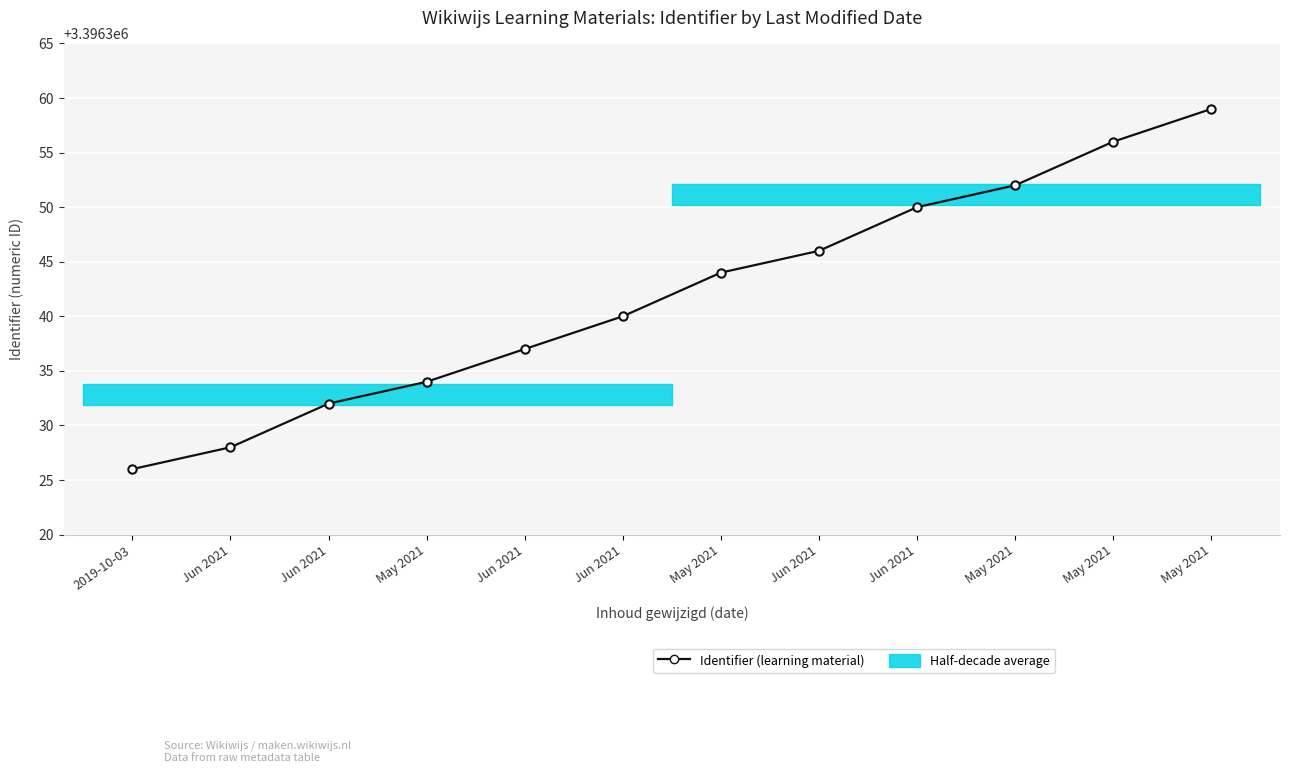

List the labels in order of value, smallest first.

2019-10-03, Jun 2021, Jun 2021, May 2021, Jun 2021, Jun 2021, May 2021, Jun 2021, Jun 2021, May 2021, May 2021, May 2021